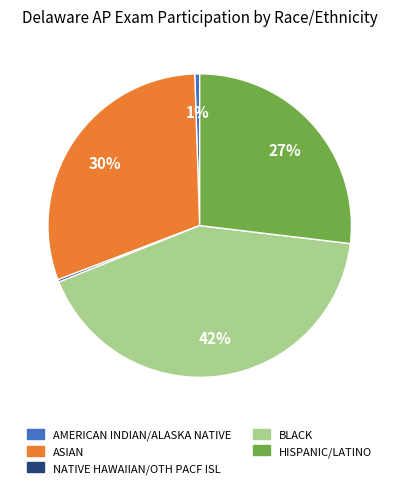

To the nearest percent, what is the difference between the largest and smallest slice percentages?

42%